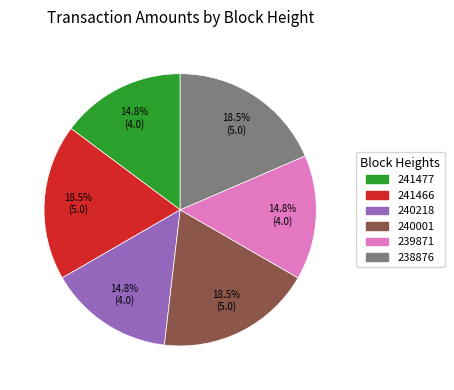

What is the ratio of the value at 241477 to the value at 240001?

0.8